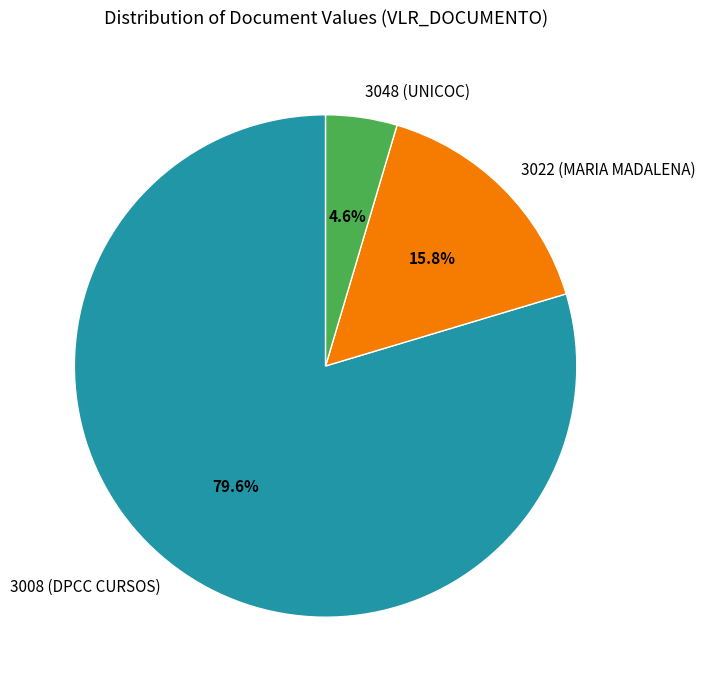

True or false: 3022 (MARIA MADALENA) accounts for 16% of the total.

True